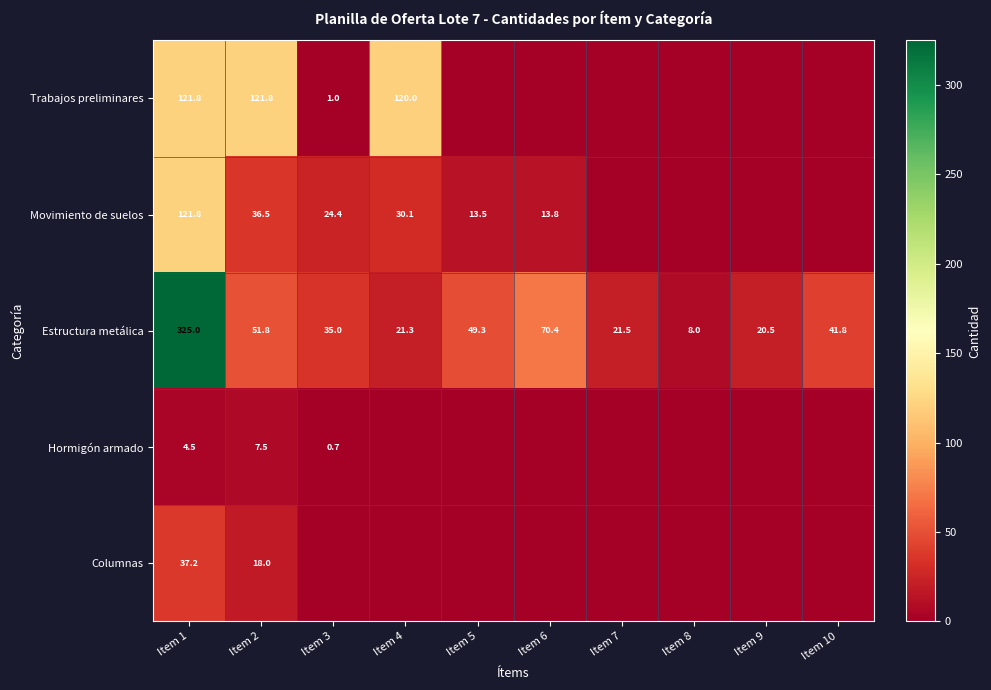

What is the total value across all series at Item 9?

20.5